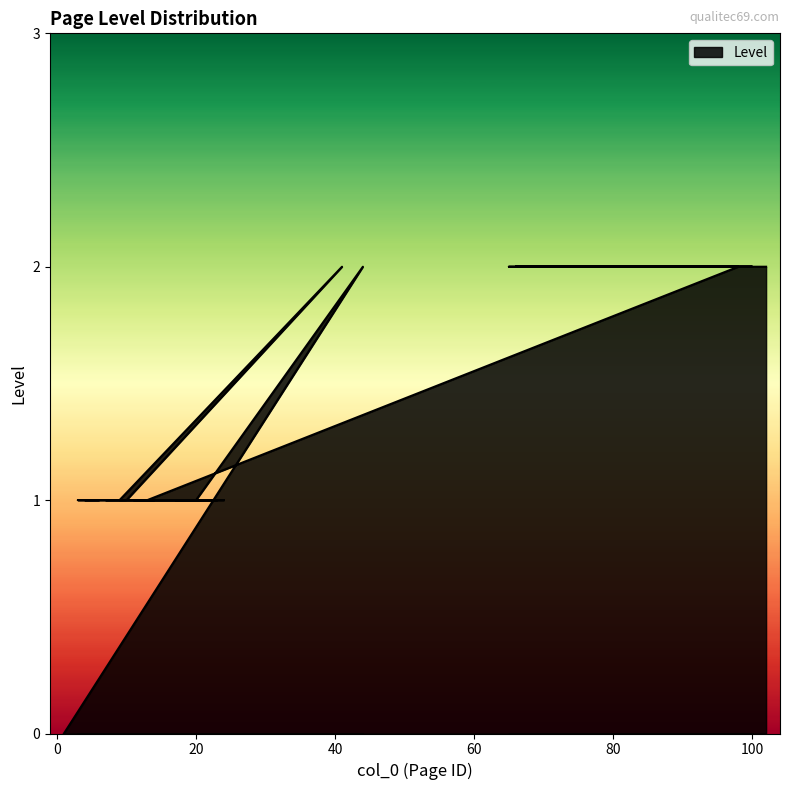

What is the sum of all values?

57